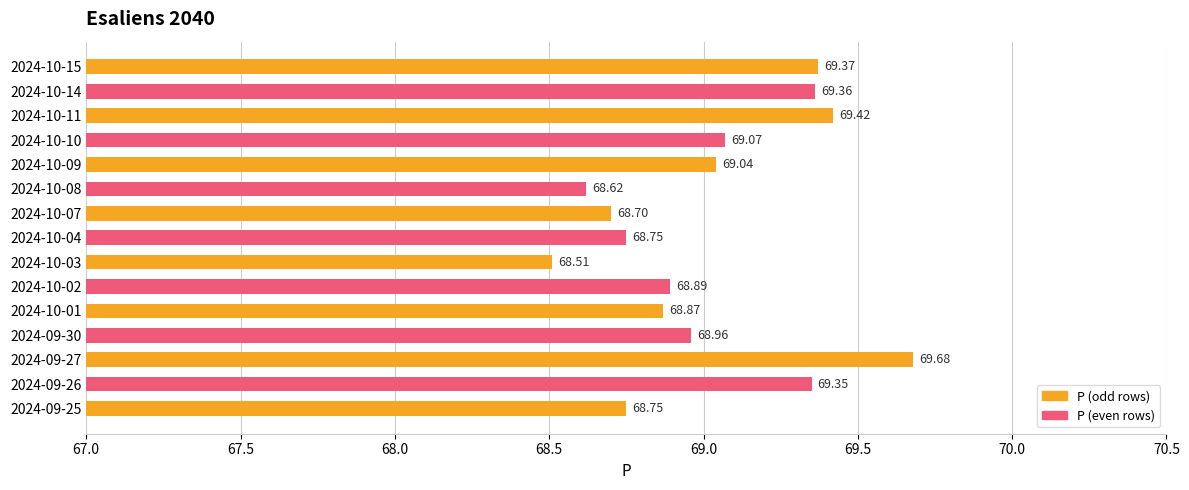

Approximately how many times larger is the value at 2024-10-07 compared to 2024-10-04?

1.0